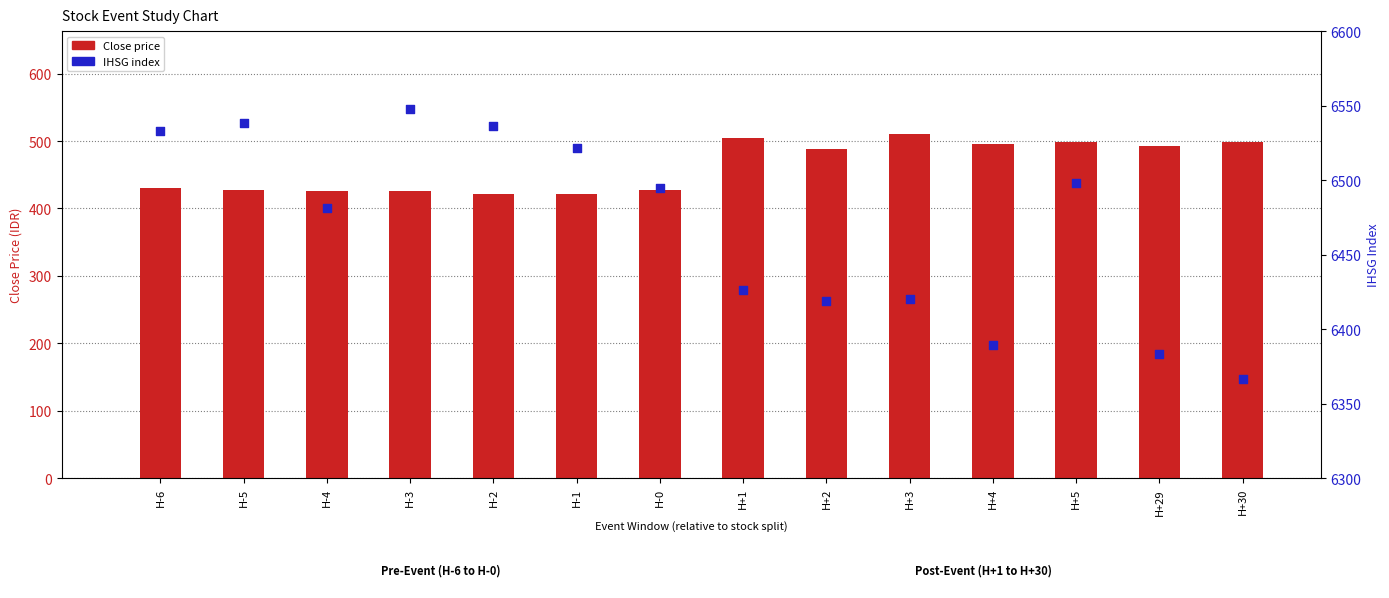

At how many categories does at least one series exceed 4422?

14